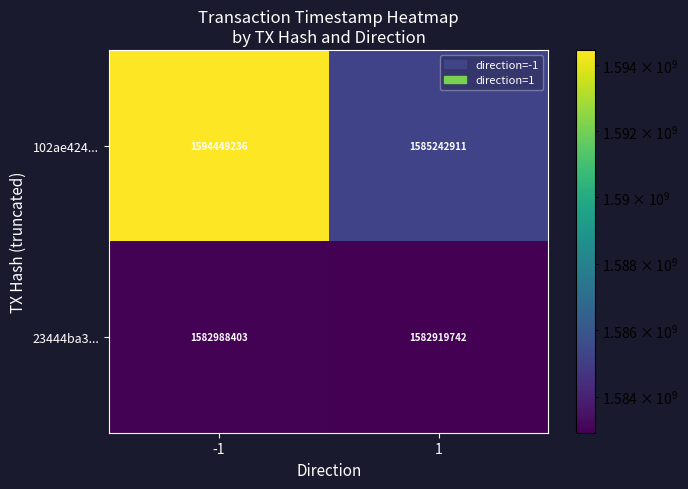

Which series has the largest range (max minus min)?

102ae424...